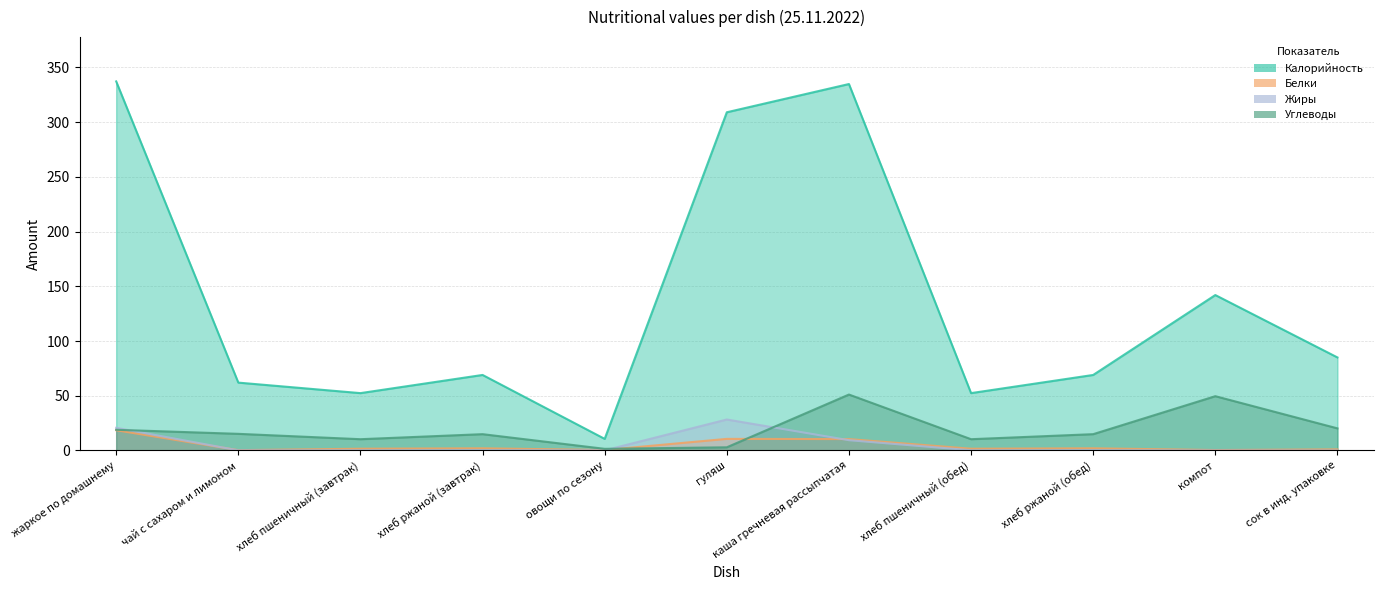

Reading left to right, what are all the values shown in this chart?

Калорийность: 337.2	62.0	52.4	69.0	10.6	309.0	334.8	52.4	69.0	142.0	85.0
Белки: 18.5	0.3	1.6	2.0	0.4	10.6	10.4	1.6	2.0	0.4	1.0
Жиры: 20.7	0.1	0.2	0.3	0.1	28.3	9.4	0.2	0.3	0.0	0.0
Углеводы: 18.9	15.2	10.3	14.9	1.5	2.9	51.1	10.3	14.9	49.6	20.2